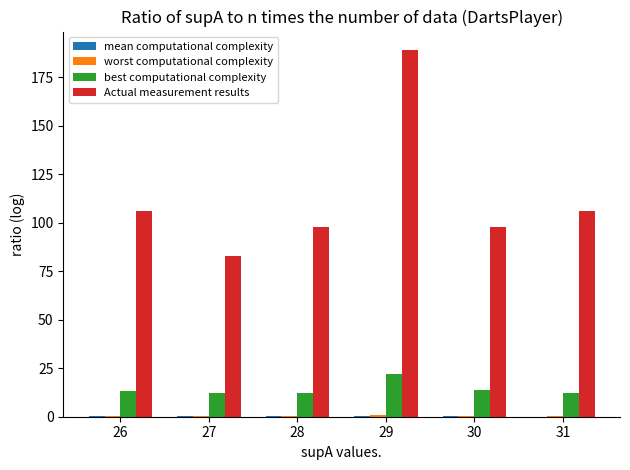

Which category has the highest value in the Actual measurement results series?

29